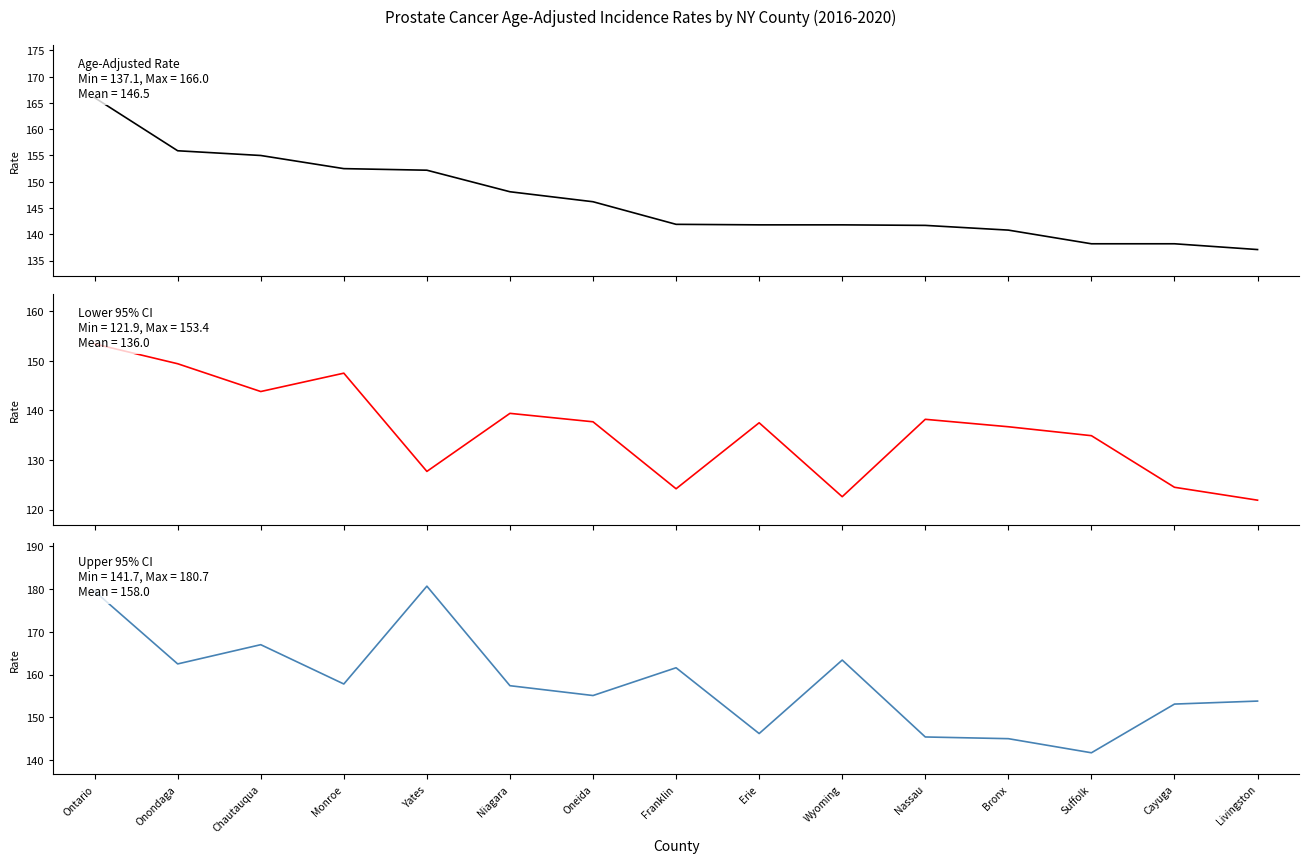

Is it true that Lower 95% CI equals 223.2 at Suffolk?

False